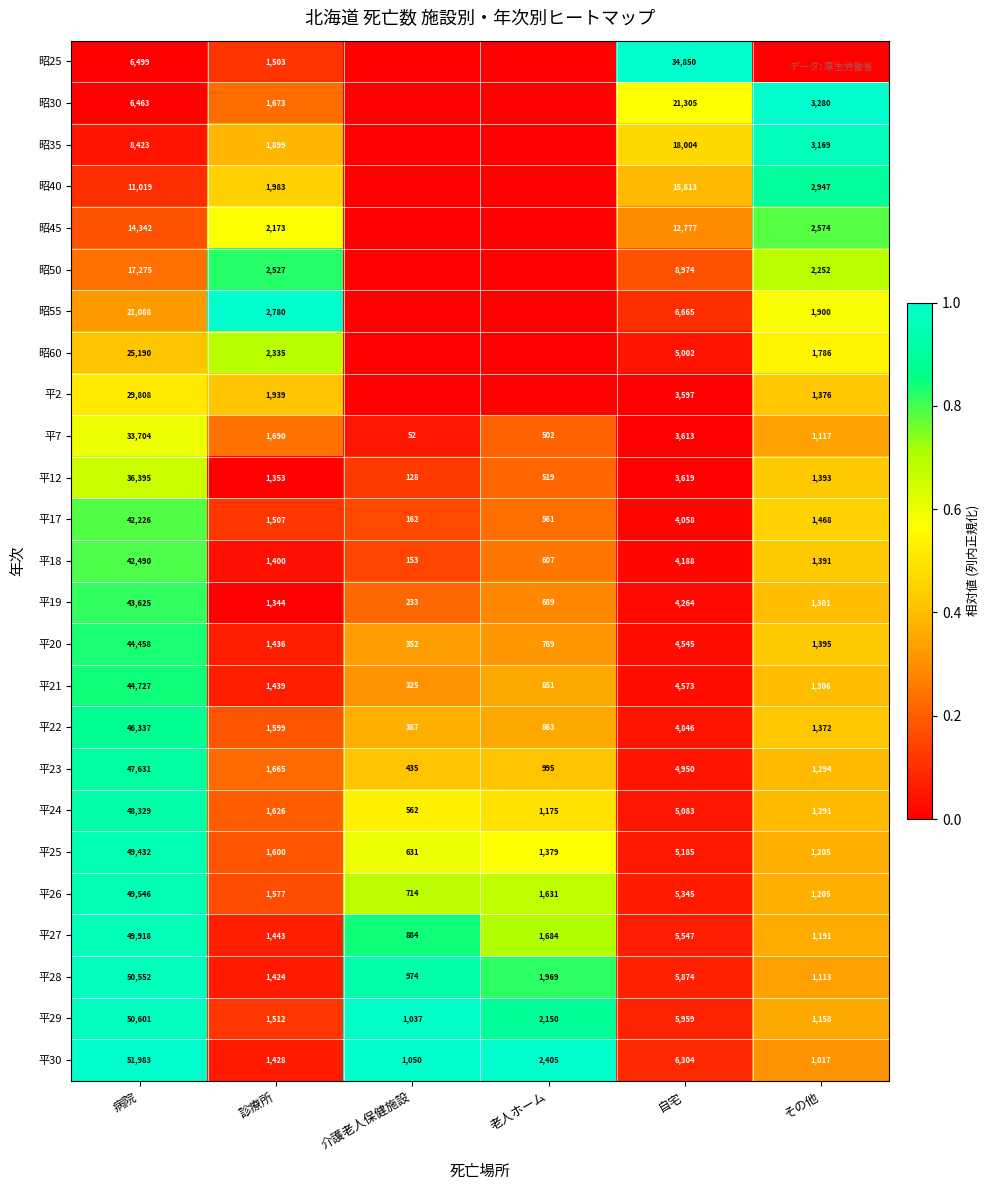

What is the difference between the second highest and second lowest values in the 平25 series?

3980